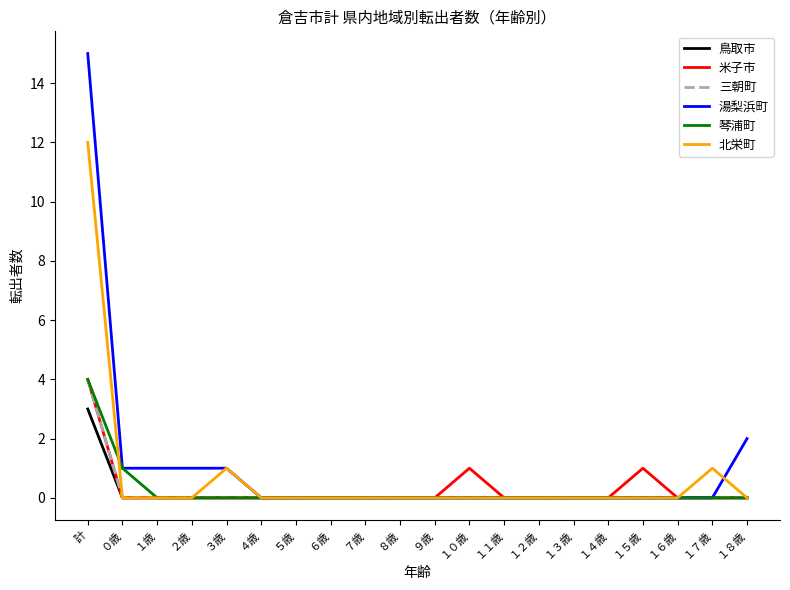

Reading left to right, extract all data points from this chart.

鳥取市: 計=3	０歳=0	１歳=0	２歳=0	３歳=0	４歳=0	５歳=0	６歳=0	７歳=0	８歳=0	９歳=0	１０歳=0	１１歳=0	１２歳=0	１３歳=0	１４歳=0	１５歳=0	１６歳=0	１７歳=0	１８歳=0
米子市: 計=4	０歳=0	１歳=0	２歳=0	３歳=0	４歳=0	５歳=0	６歳=0	７歳=0	８歳=0	９歳=0	１０歳=1	１１歳=0	１２歳=0	１３歳=0	１４歳=0	１５歳=1	１６歳=0	１７歳=0	１８歳=0
三朝町: 計=4	０歳=0	１歳=0	２歳=0	３歳=0	４歳=0	５歳=0	６歳=0	７歳=0	８歳=0	９歳=0	１０歳=0	１１歳=0	１２歳=0	１３歳=0	１４歳=0	１５歳=0	１６歳=0	１７歳=0	１８歳=0
湯梨浜町: 計=15	０歳=1	１歳=1	２歳=1	３歳=1	４歳=0	５歳=0	６歳=0	７歳=0	８歳=0	９歳=0	１０歳=0	１１歳=0	１２歳=0	１３歳=0	１４歳=0	１５歳=0	１６歳=0	１７歳=0	１８歳=2
琴浦町: 計=4	０歳=1	１歳=0	２歳=0	３歳=0	４歳=0	５歳=0	６歳=0	７歳=0	８歳=0	９歳=0	１０歳=0	１１歳=0	１２歳=0	１３歳=0	１４歳=0	１５歳=0	１６歳=0	１７歳=0	１８歳=0
北栄町: 計=12	０歳=0	１歳=0	２歳=0	３歳=1	４歳=0	５歳=0	６歳=0	７歳=0	８歳=0	９歳=0	１０歳=0	１１歳=0	１２歳=0	１３歳=0	１４歳=0	１５歳=0	１６歳=0	１７歳=1	１８歳=0